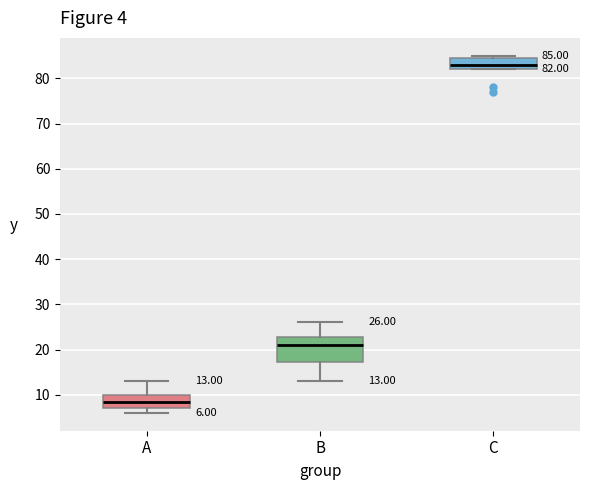

Which box has the lowest median line?

A